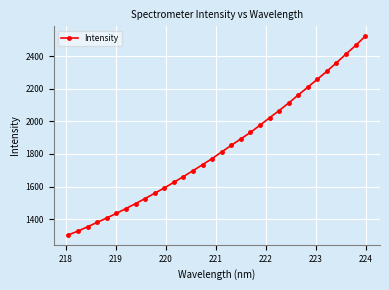

How many values exceed 1812?

16